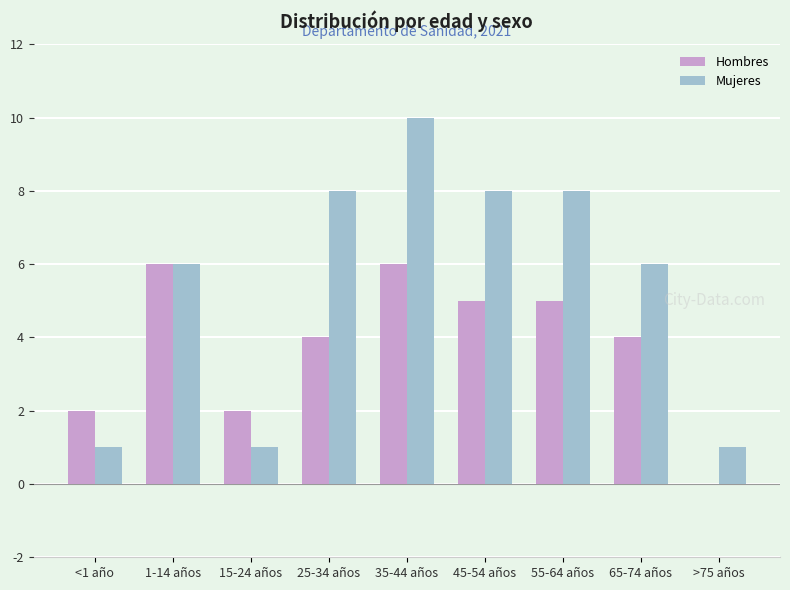

How many categories are shown in the chart?

9